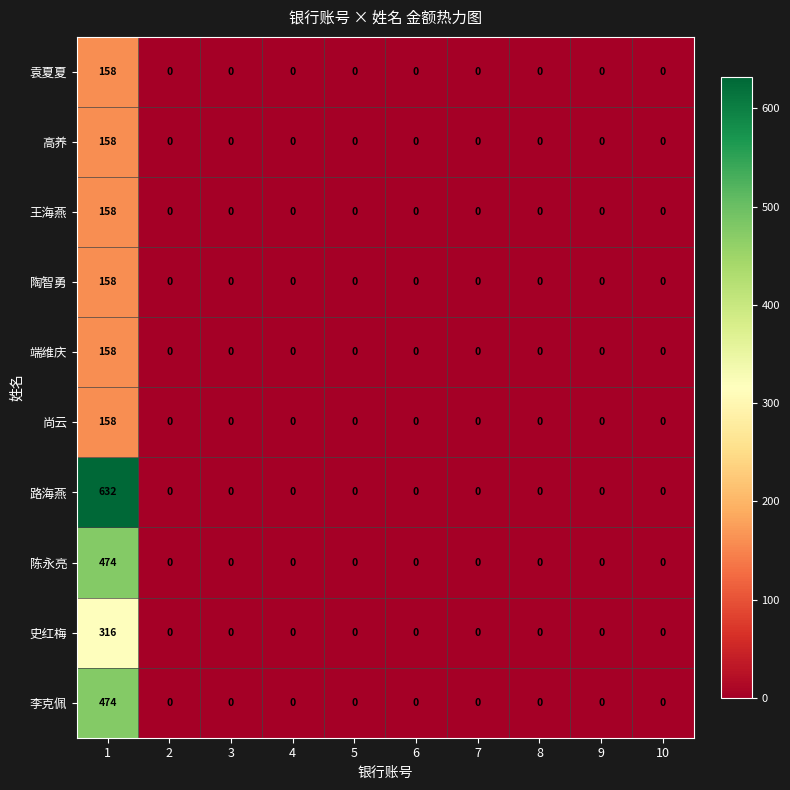

What is the greatest value displayed?

632